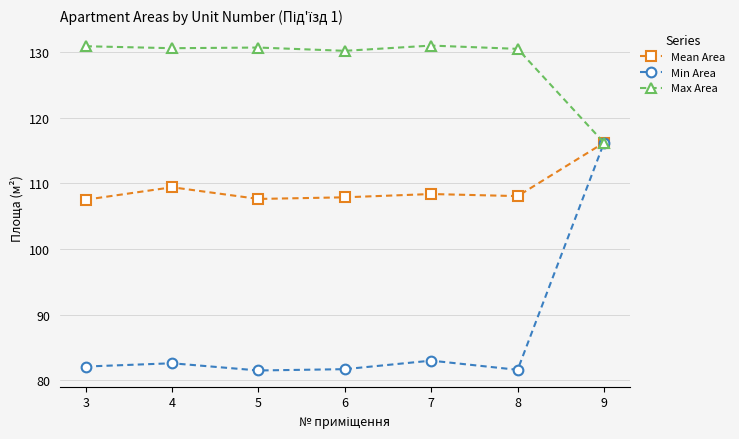

What is the maximum value shown in the chart?

131.0